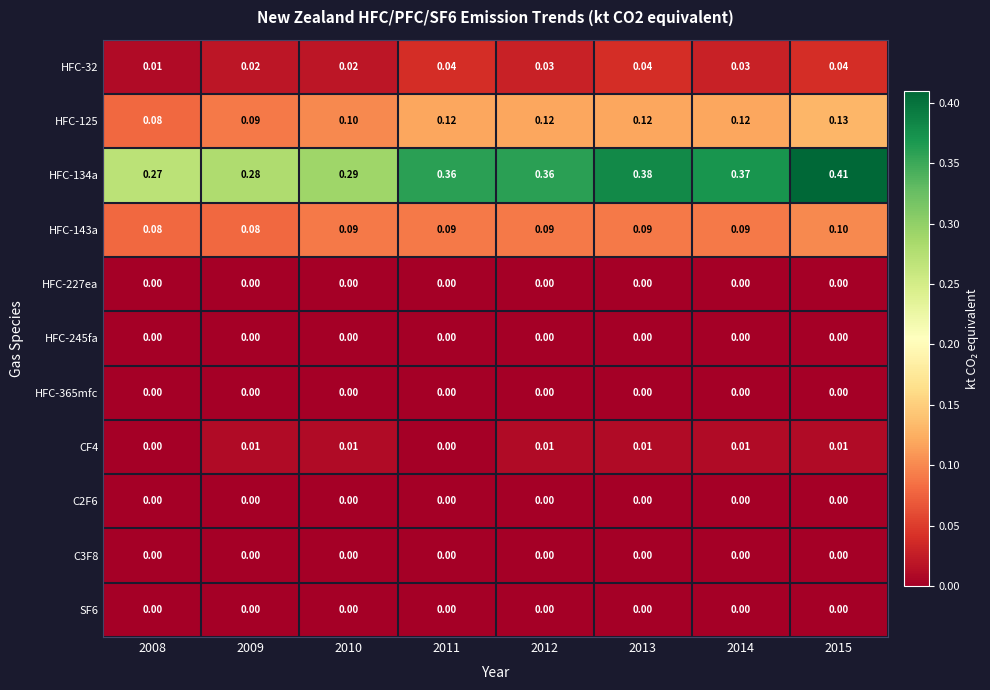

Is the value of HFC-125 at 2015 greater than the value of HFC-134a at 2009?

No